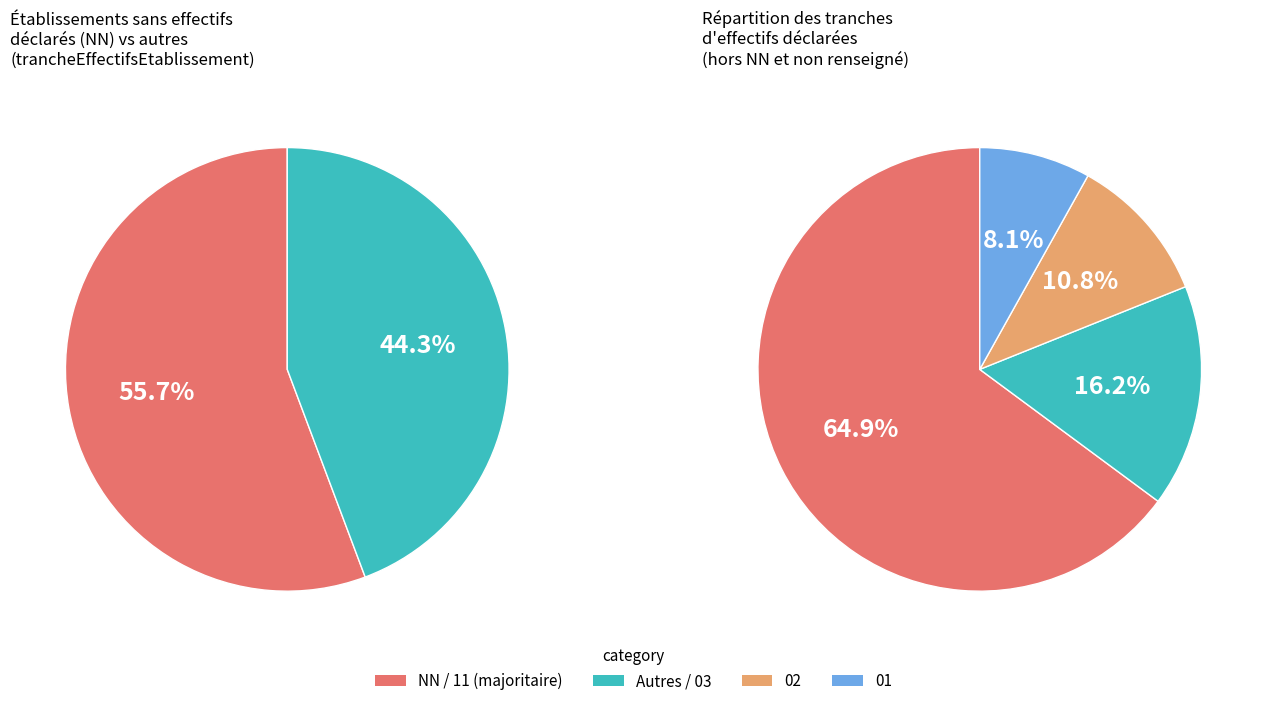

Which category has the biggest portion of the pie?

NN